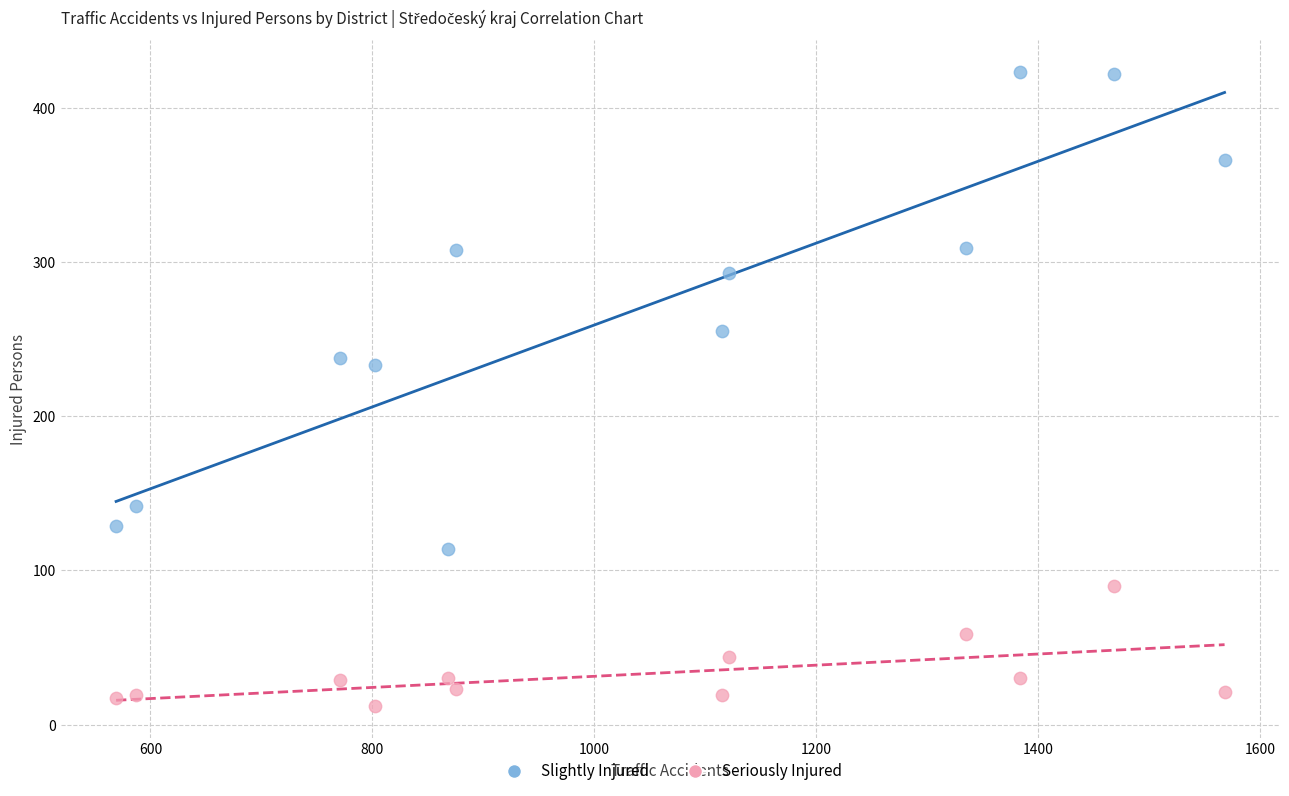

What are all the series names shown in the legend?

Slightly Injured, Seriously Injured